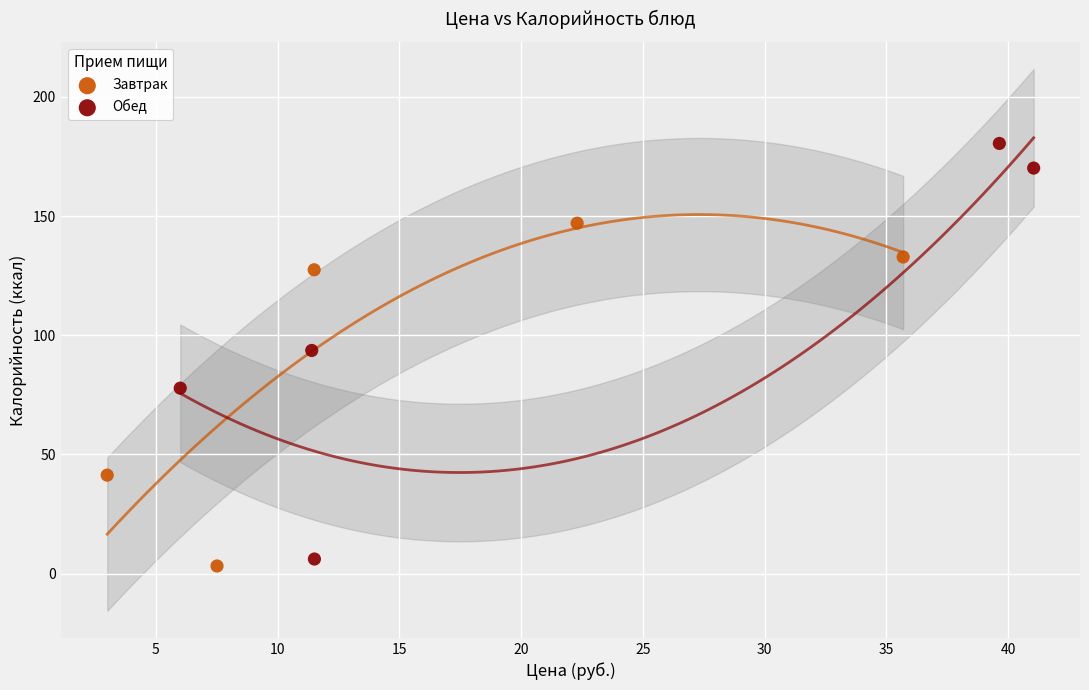

What are all the series names shown in the legend?

Завтрак, Обед